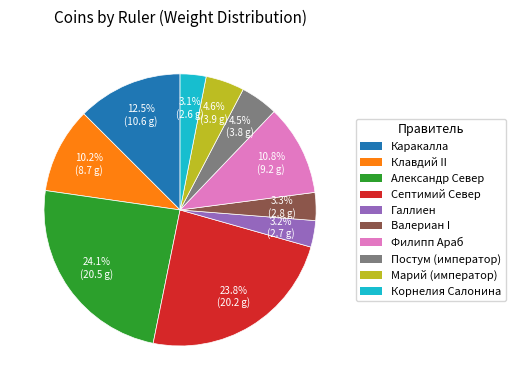

Between Валериан I and Септимий Север, which is larger?

Септимий Север